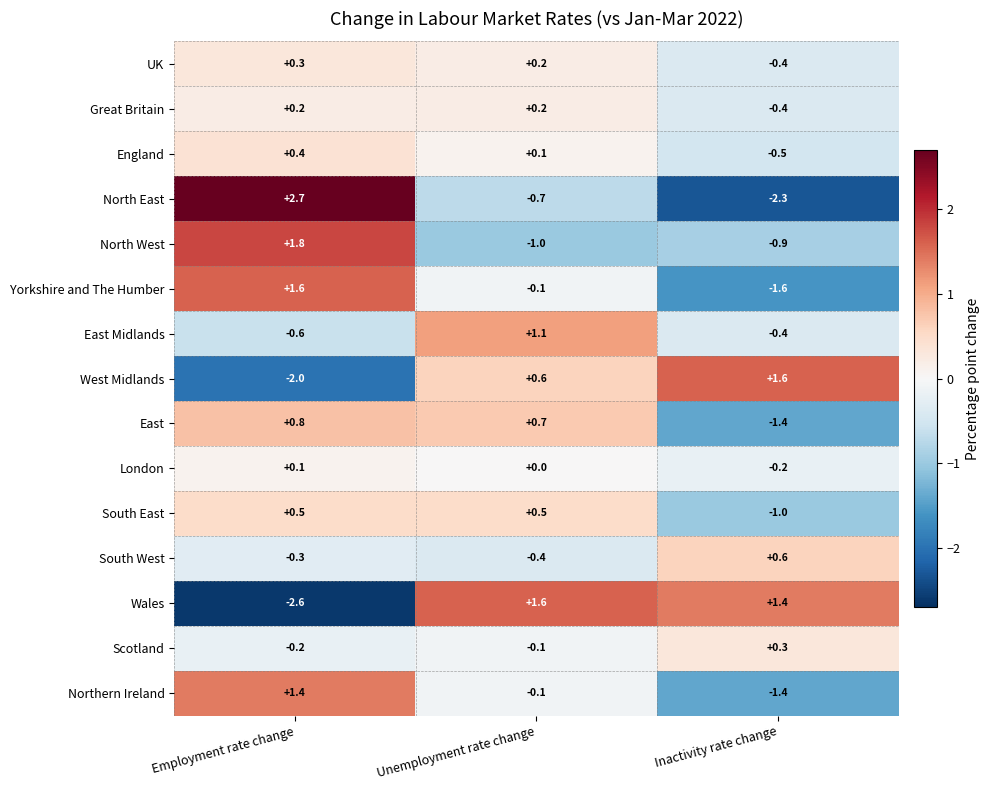

At which category is the sum across all series the highest?

Employment rate change